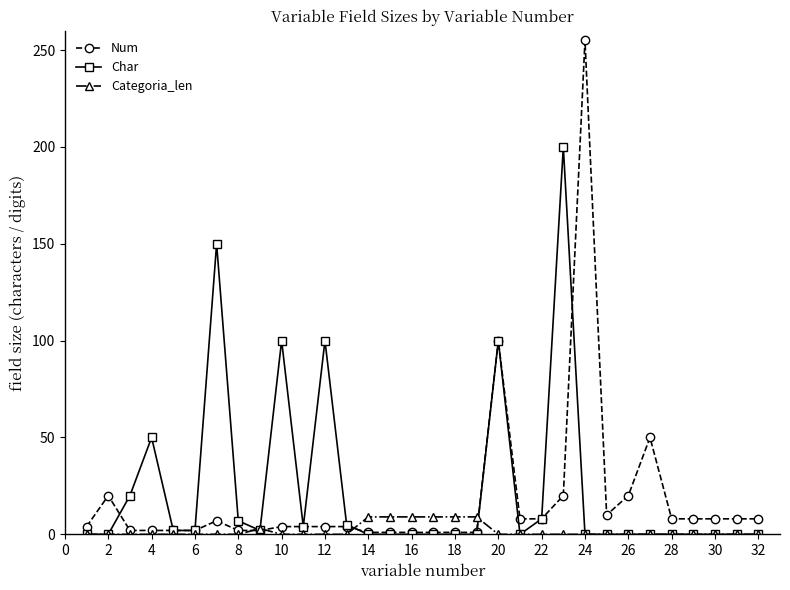

Which series has the widest spread of values?

Num